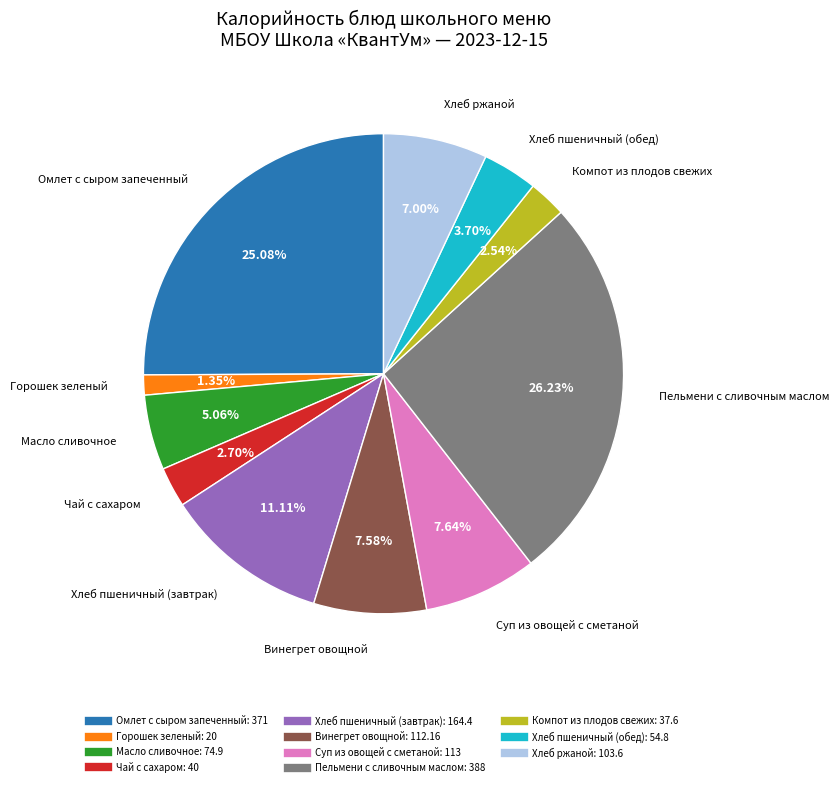

To the nearest percent, what portion does Горошек зеленый represent?

1%